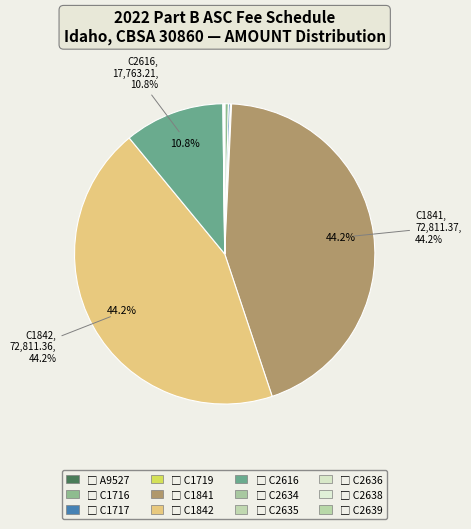

To the nearest percent, what is the average slice percentage?

8%